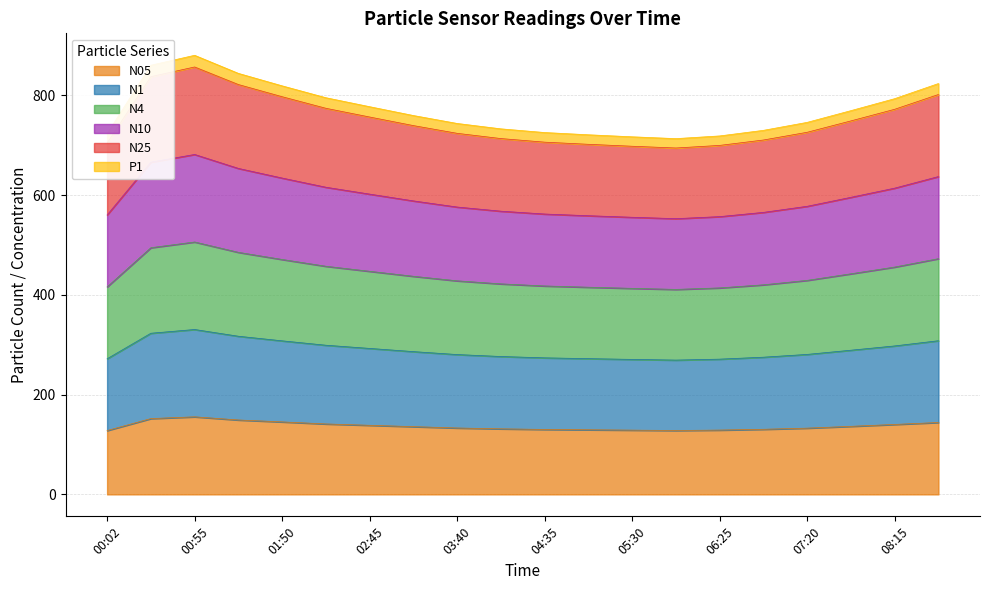

Does the chart have visible grid lines?

Yes